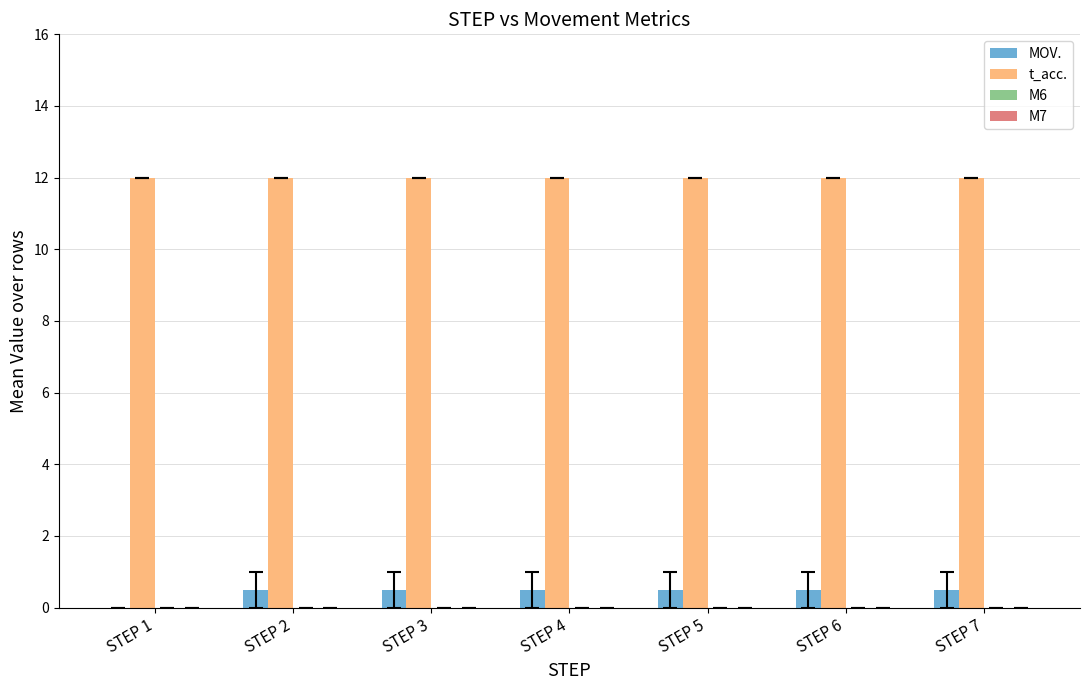

What is the highest value of the MOV. series?

0.5